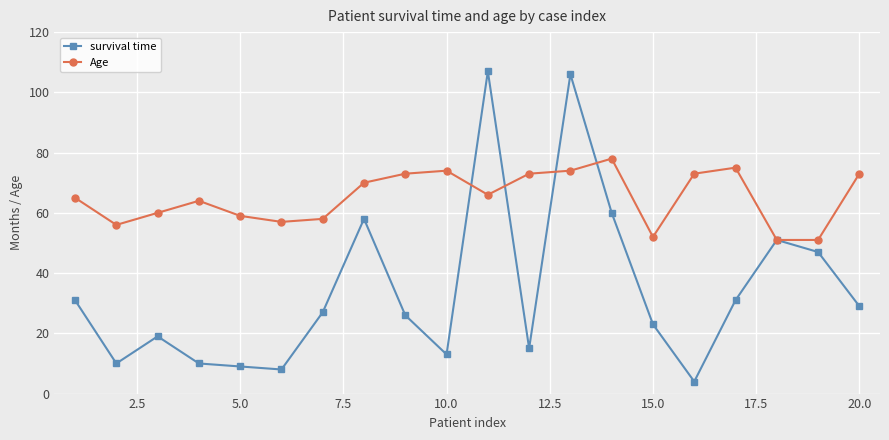

Which series has the largest range (max minus min)?

survival time